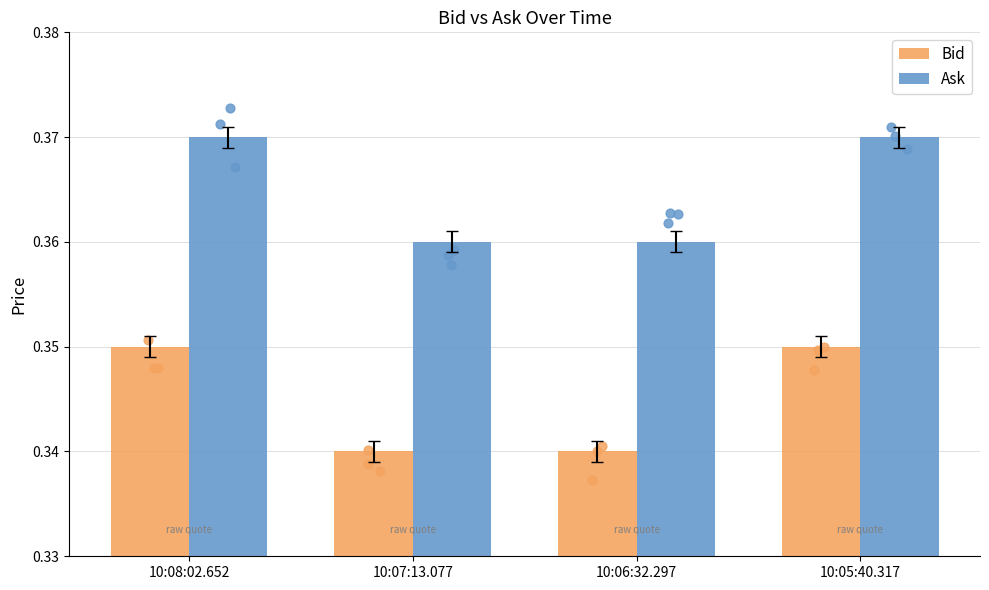

At which category is the sum across all series the highest?

10:08:02.652